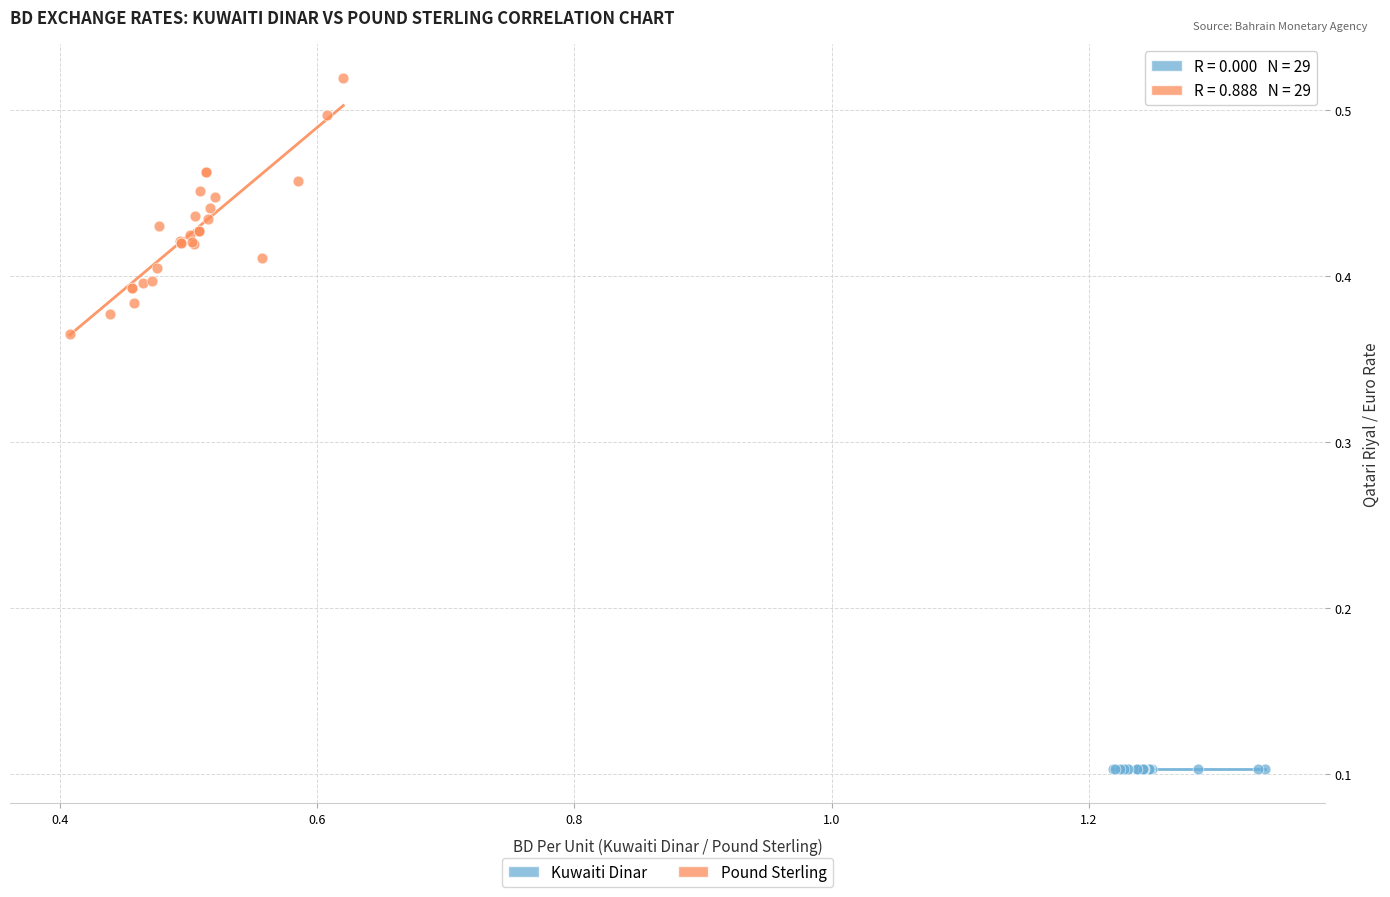

Which series reaches the minimum Y coordinate?

Kuwaiti Dinar